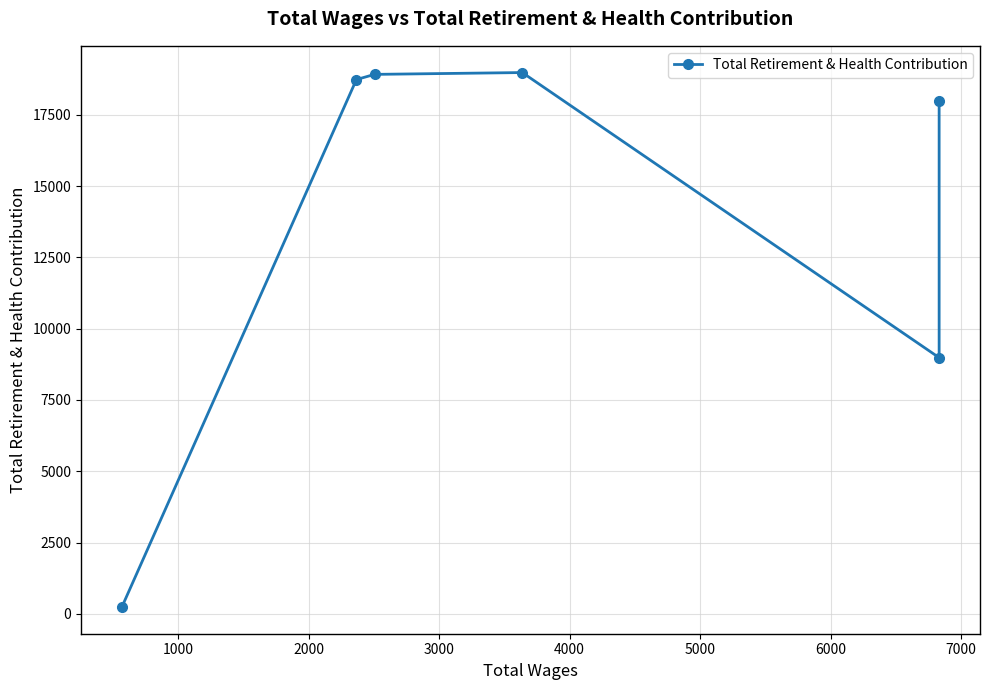

How many interior local valleys (lower than both neighbors) does the data have?

1